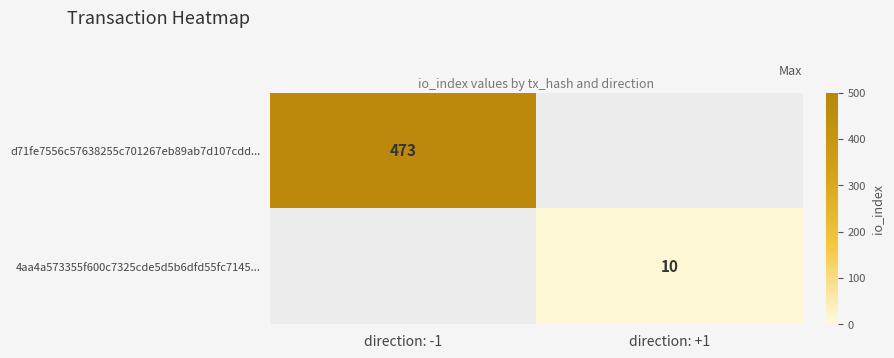

Which has a higher value, direction: +1 or direction: -1?

direction: -1